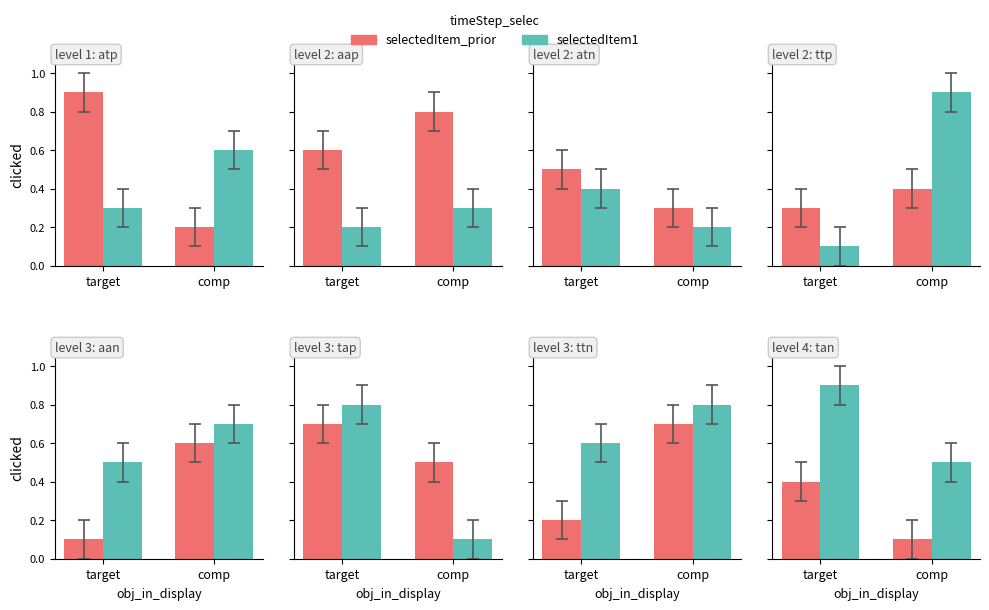

How many bars are there in each group?

2